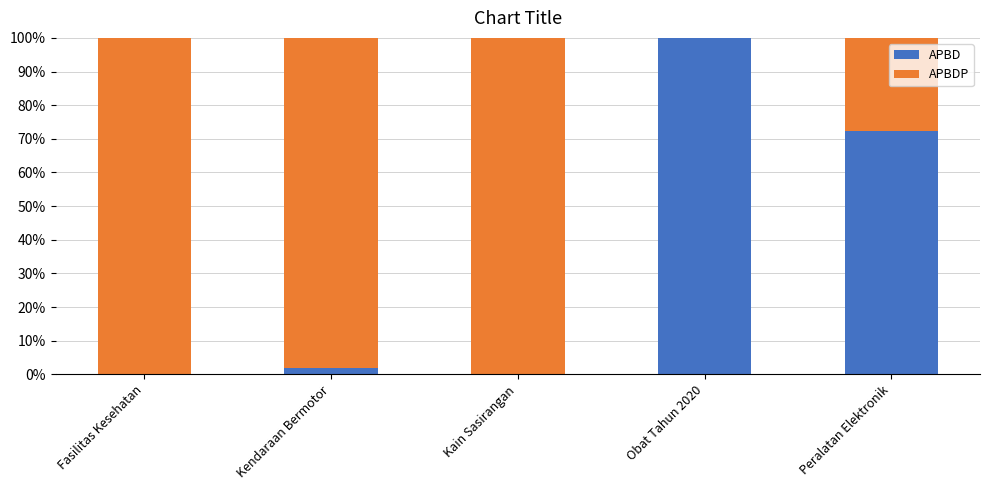

What is the sum of all APBD values?

174.3